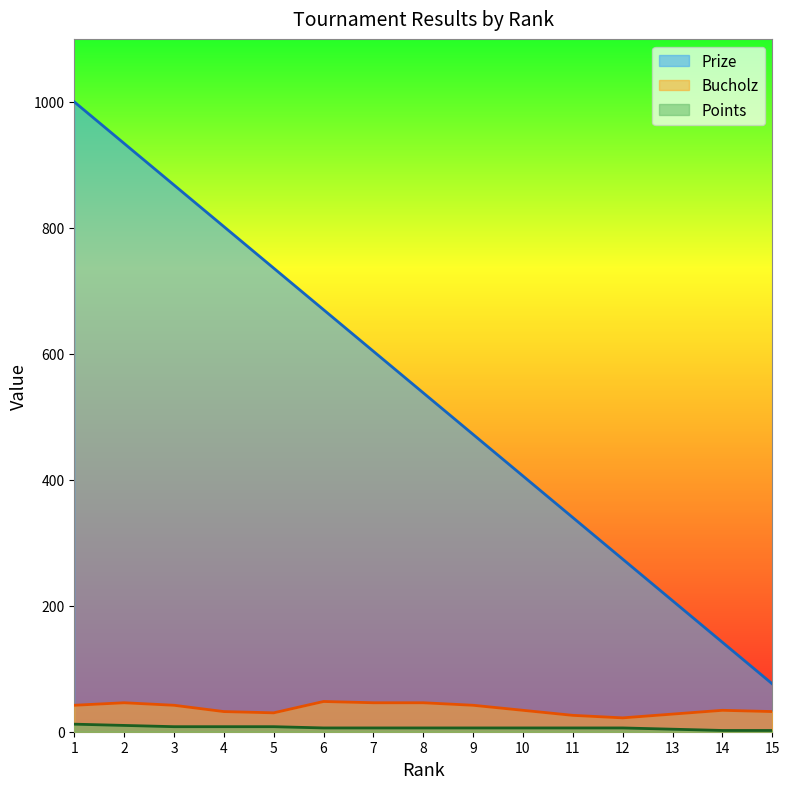

At which label does Bucholz reach its minimum?

12